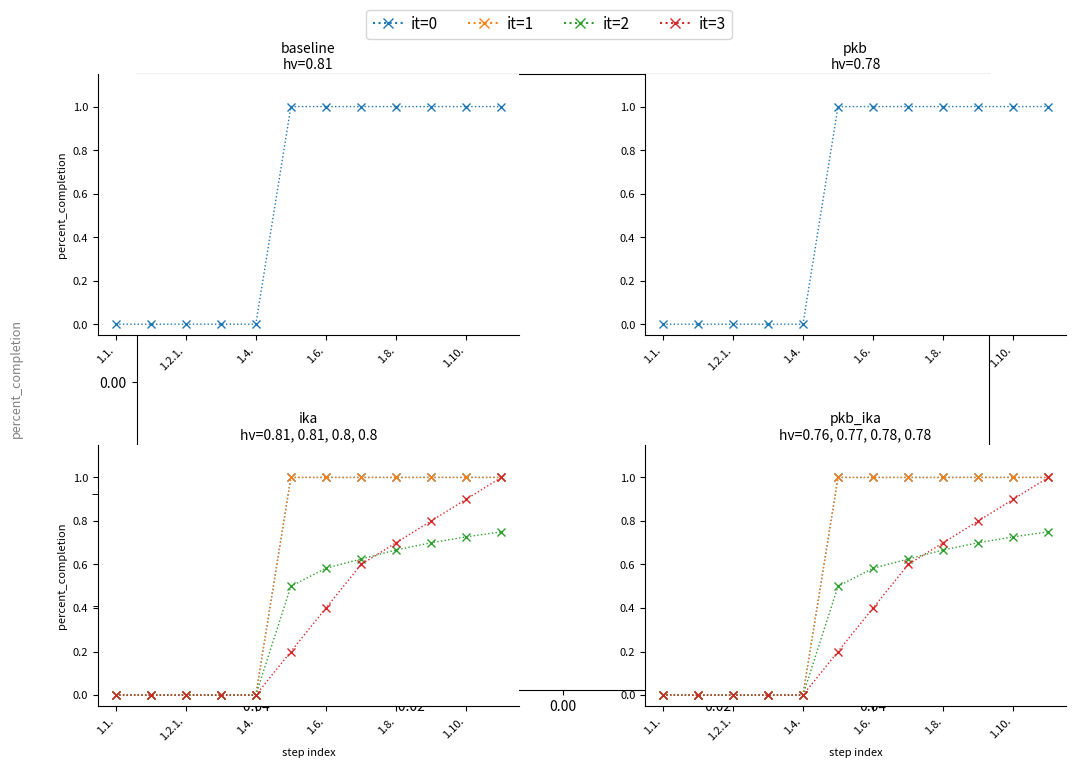

Which series has the largest total across all categories?

it=0